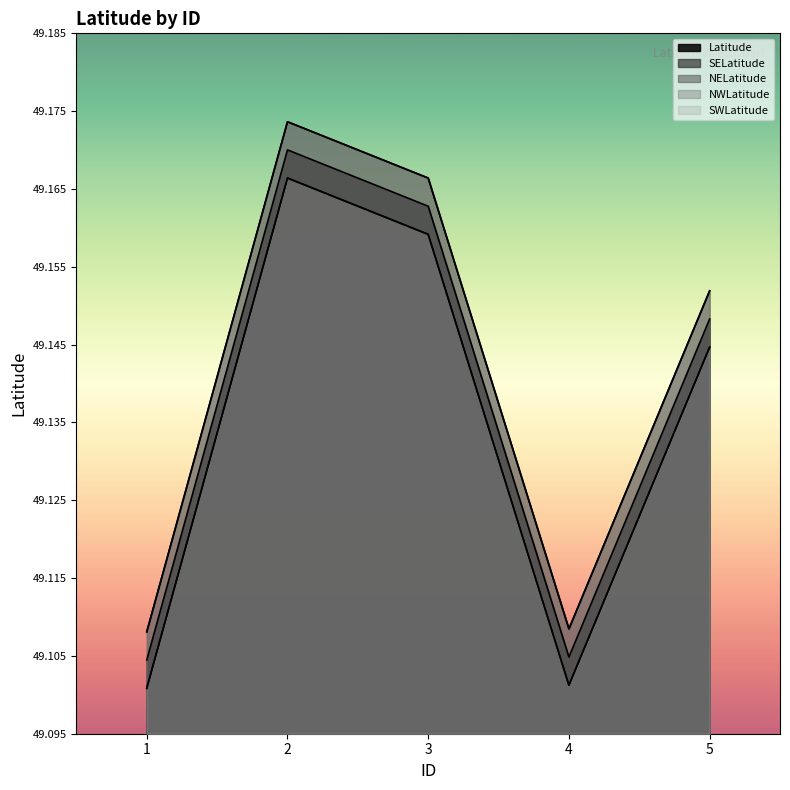

How many NWLatitude values are between 49 and 50?

5